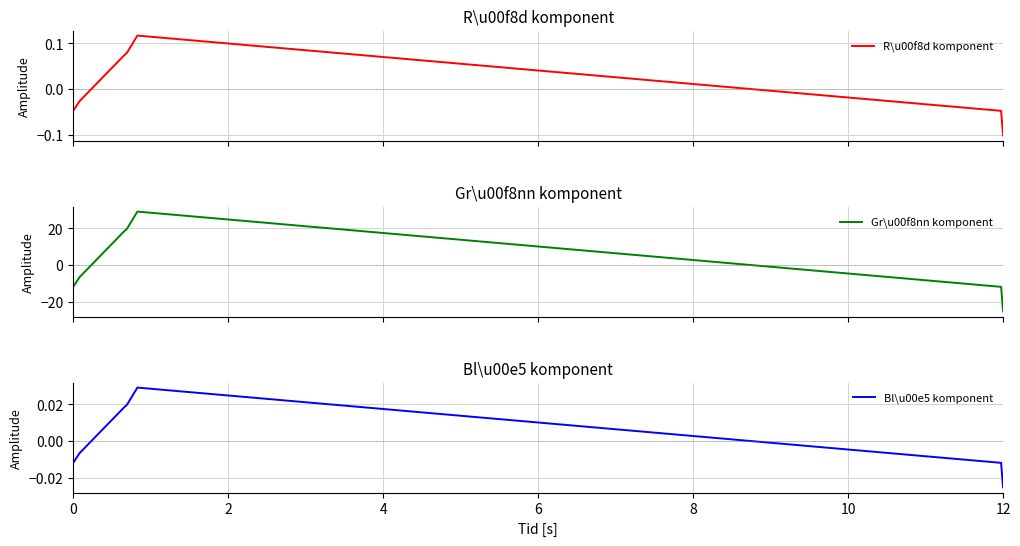

What is the greatest value displayed?

29.2